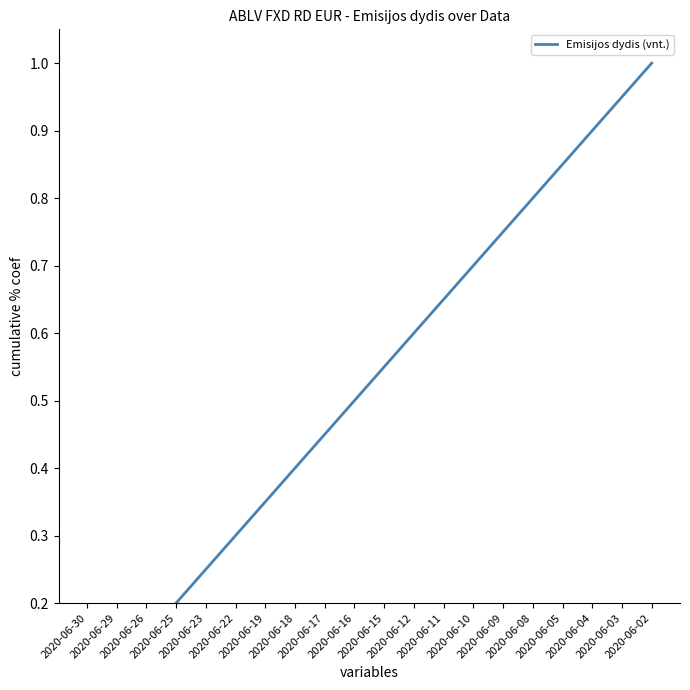

What is the change in value from 2020-06-18 to 2020-06-04?

+0.5